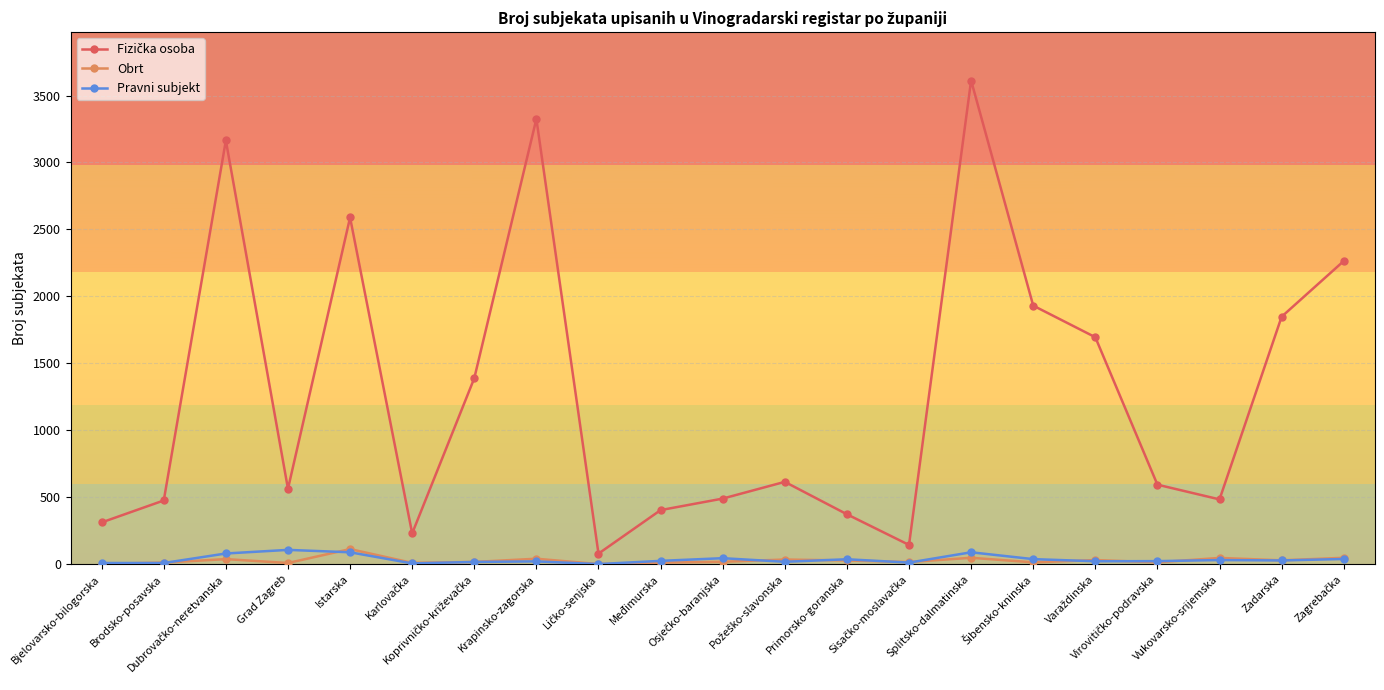

True or false: Pravni subjekt has more than 1 interior local peaks.

True